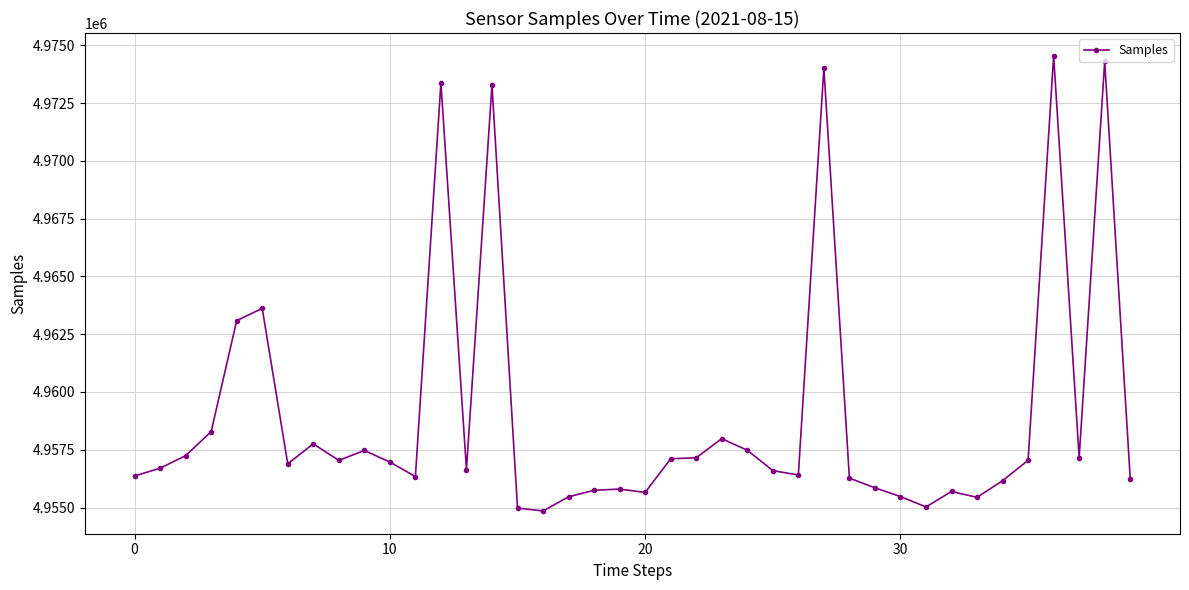

What is the value of the 29th point from the left?

4956274